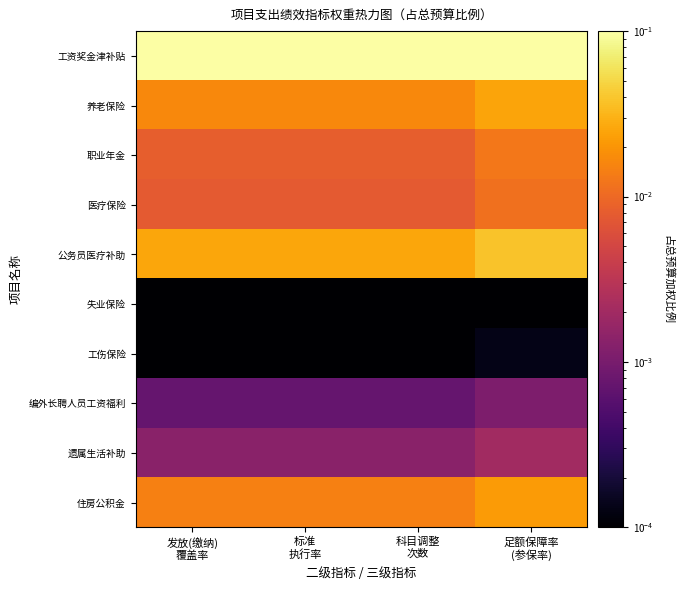

Reading left to right, list all the values displayed in this chart.

工资奖金津补贴: 发放(缴纳)
覆盖率=0.1	标准
执行率=0.1	科目调整
次数=0.1	足额保障率
(参保率)=0.2
养老保险: 发放(缴纳)
覆盖率=0.0	标准
执行率=0.0	科目调整
次数=0.0	足额保障率
(参保率)=0.0
职业年金: 发放(缴纳)
覆盖率=0.0	标准
执行率=0.0	科目调整
次数=0.0	足额保障率
(参保率)=0.0
医疗保险: 发放(缴纳)
覆盖率=0.0	标准
执行率=0.0	科目调整
次数=0.0	足额保障率
(参保率)=0.0
公务员医疗补助: 发放(缴纳)
覆盖率=0.0	标准
执行率=0.0	科目调整
次数=0.0	足额保障率
(参保率)=0.0
失业保险: 发放(缴纳)
覆盖率=0.0	标准
执行率=0.0	科目调整
次数=0.0	足额保障率
(参保率)=0.0
工伤保险: 发放(缴纳)
覆盖率=0.0	标准
执行率=0.0	科目调整
次数=0.0	足额保障率
(参保率)=0.0
编外长聘人员工资福利: 发放(缴纳)
覆盖率=0.0	标准
执行率=0.0	科目调整
次数=0.0	足额保障率
(参保率)=0.0
遗属生活补助: 发放(缴纳)
覆盖率=0.0	标准
执行率=0.0	科目调整
次数=0.0	足额保障率
(参保率)=0.0
住房公积金: 发放(缴纳)
覆盖率=0.0	标准
执行率=0.0	科目调整
次数=0.0	足额保障率
(参保率)=0.0